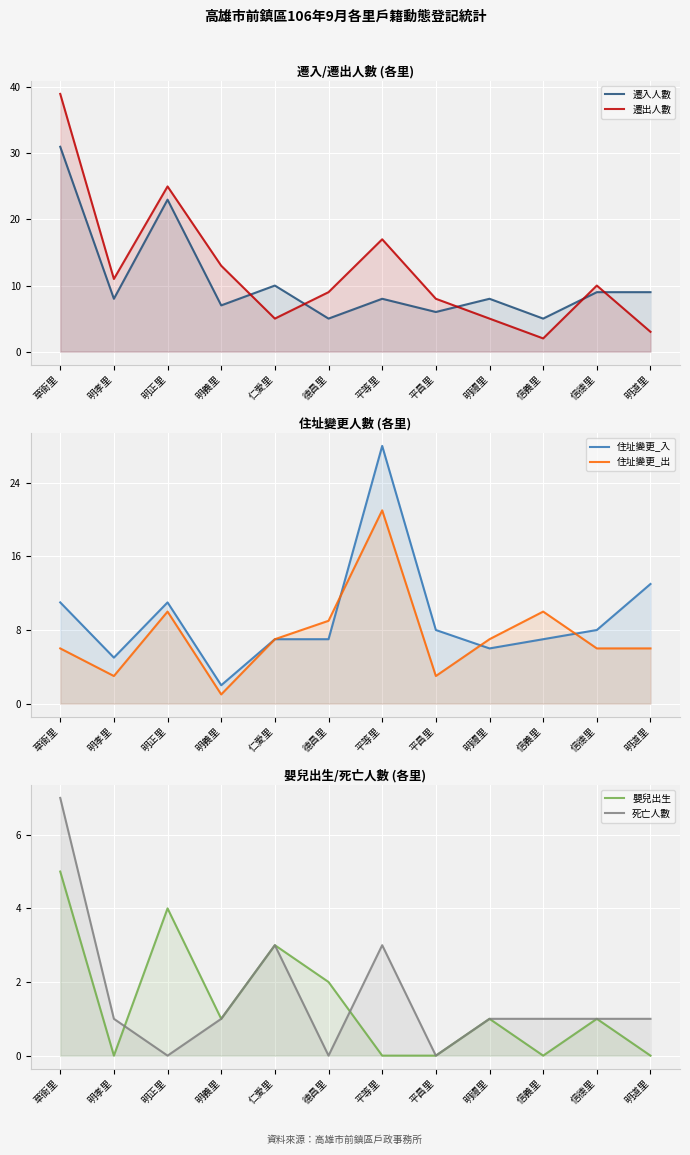

What are all the series names shown in the legend?

遷入人數, 遷出人數, 住址變更_入, 住址變更_出, 嬰兒出生, 死亡人數